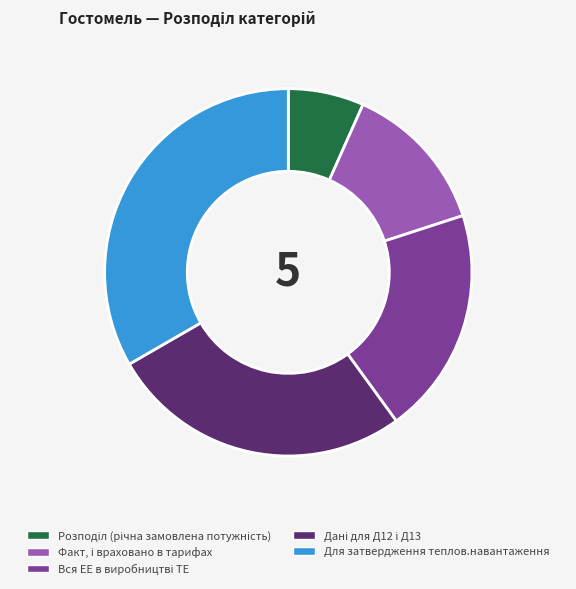

Which category has the biggest portion of the pie?

Для затвердження теплов.навантаження